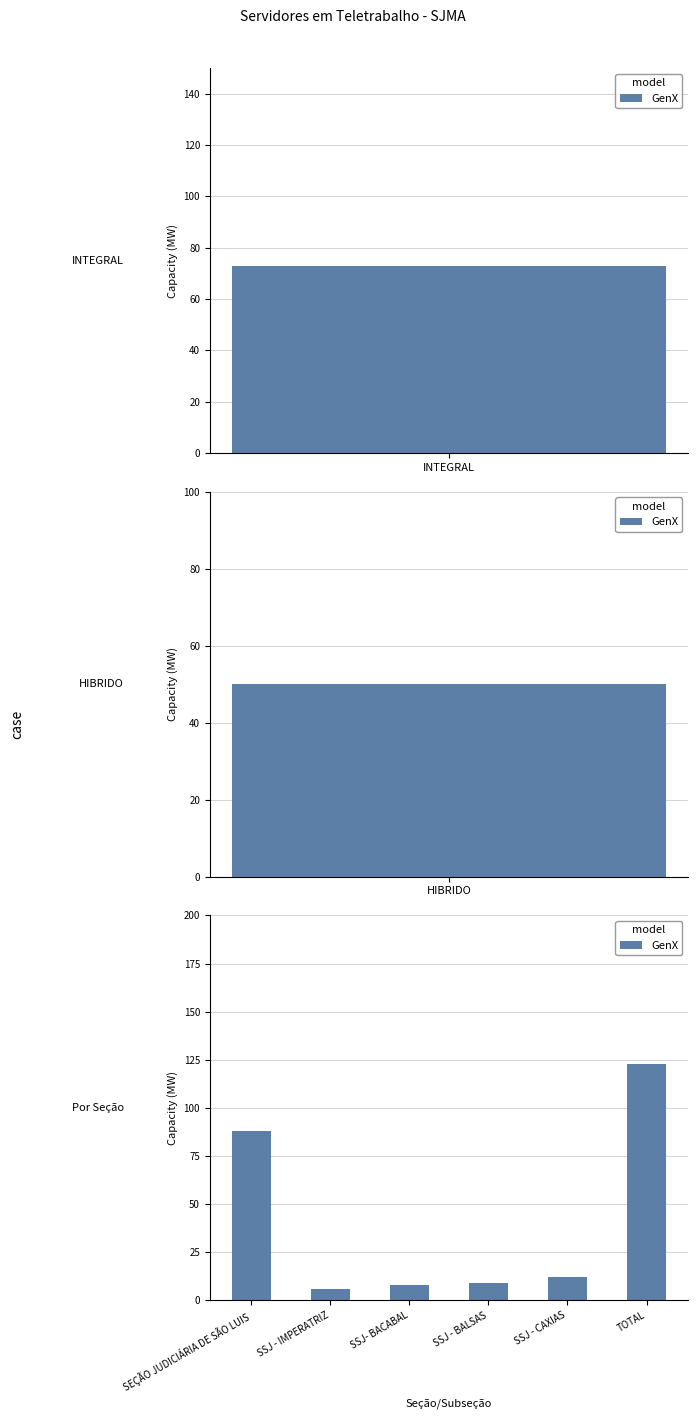

Are the bars horizontal?

No